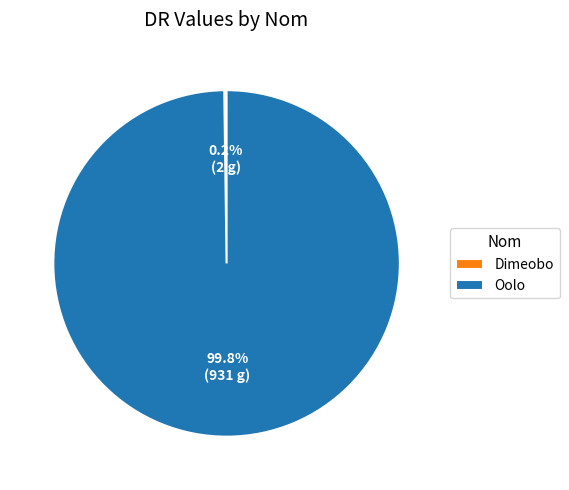

Which category has the biggest portion of the pie?

Oolo